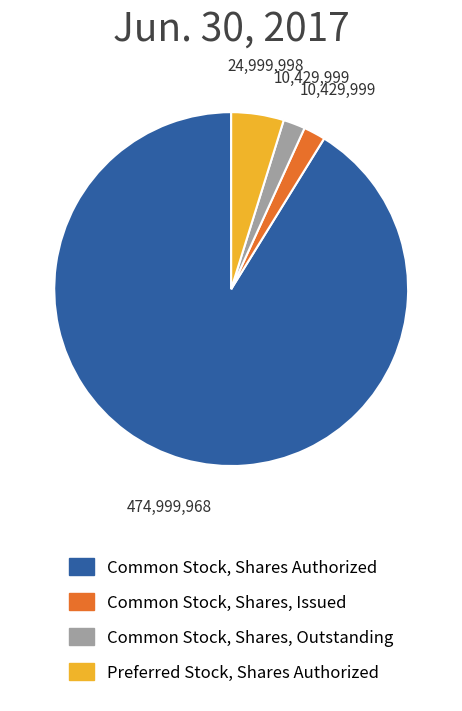

Combined, do Common Stock, Shares Authorized and Preferred Stock, Shares Authorized account for over 50%?

Yes